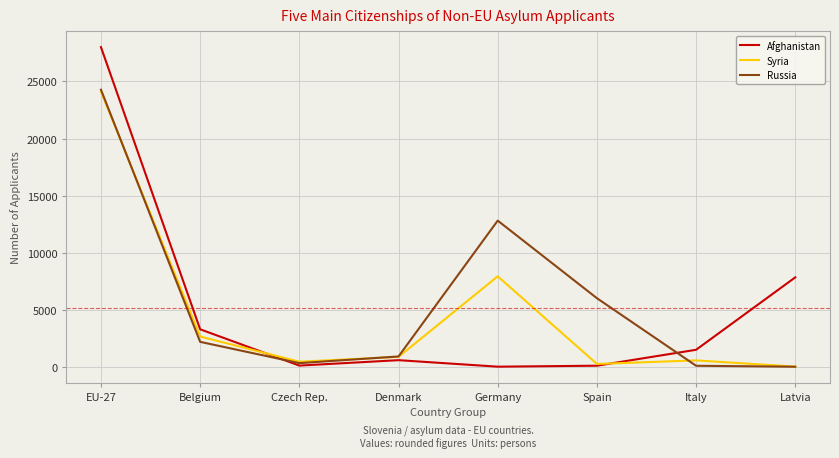

Which series has the widest spread of values?

Afghanistan